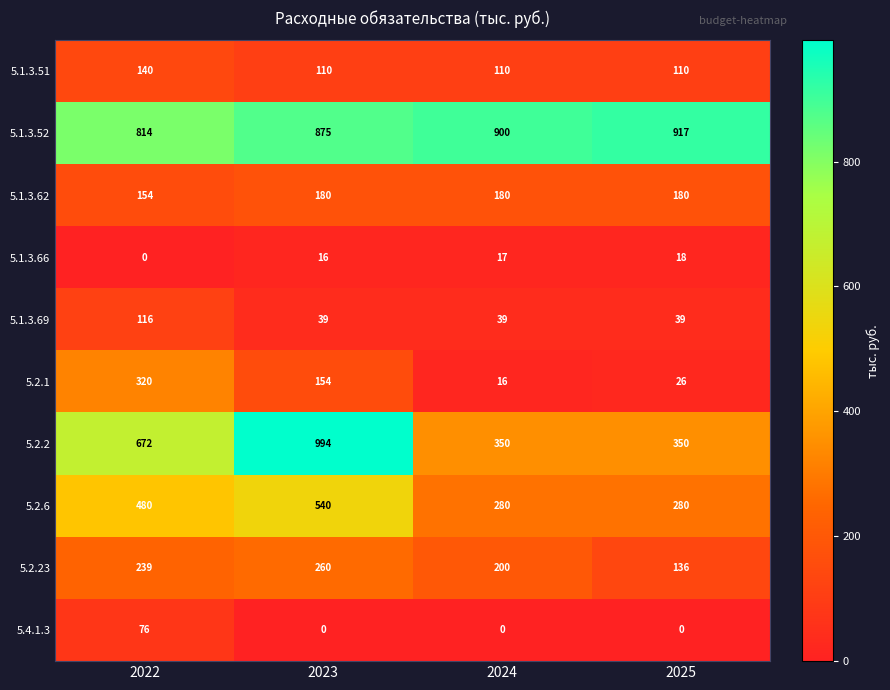

How many categories are shown in the chart?

4